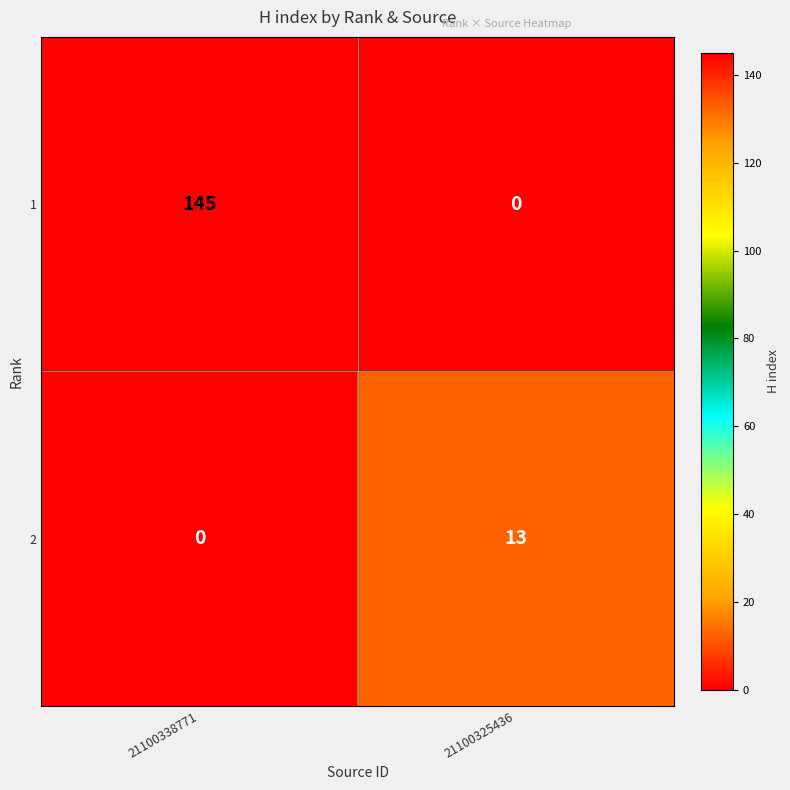

Rank the categories by 2 value from lowest to highest.

21100338771, 21100325436